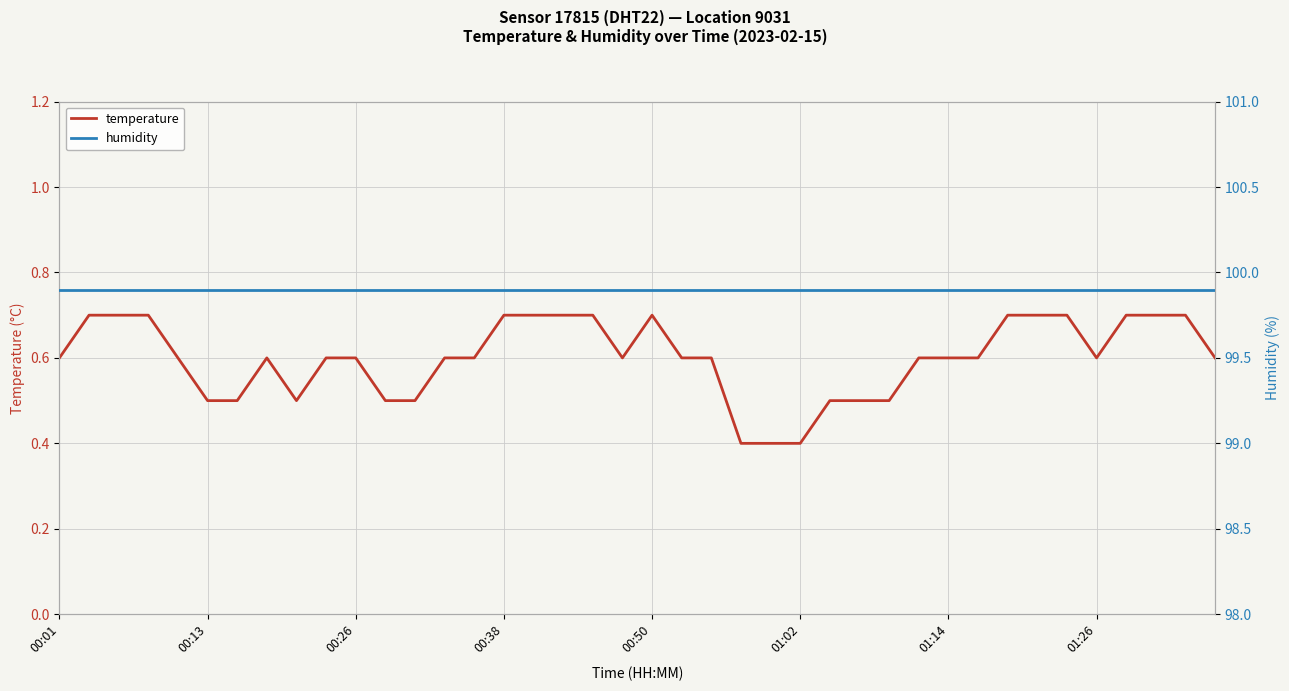

At which category does the chart reach its peak across all series?

00:01